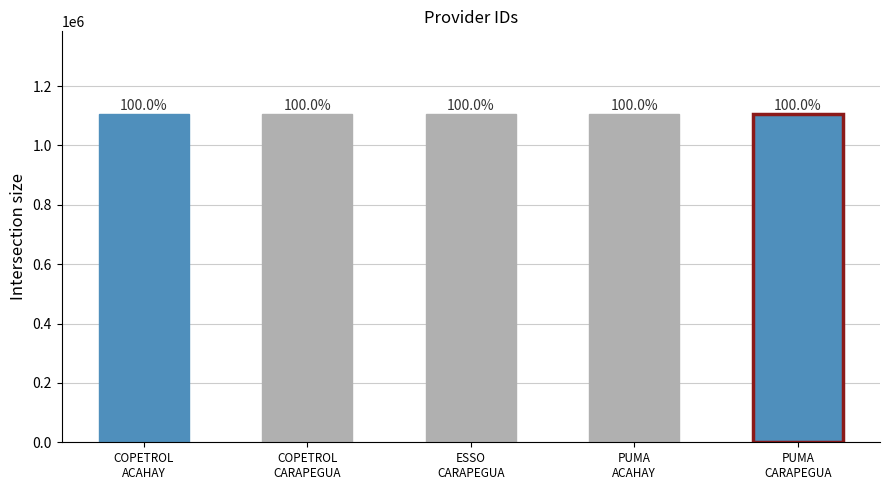

Which category has the highest value across all series?

COPETROL
CARAPEGUA